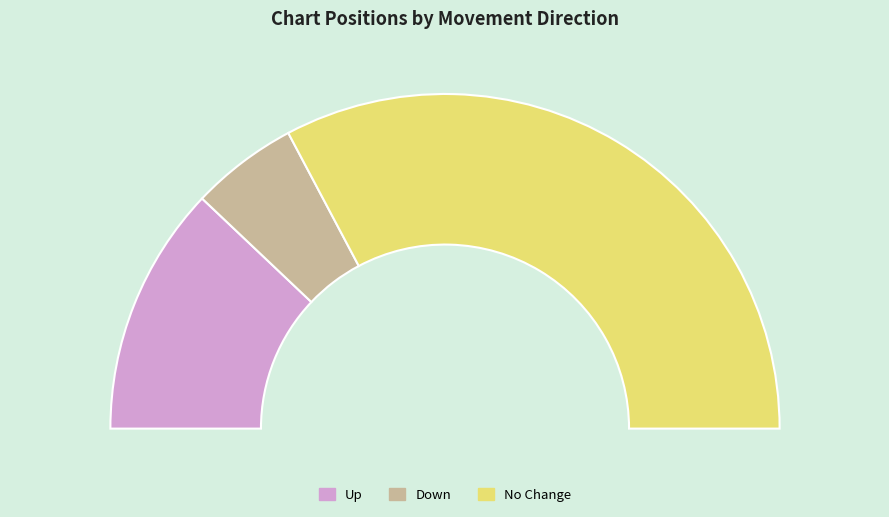

How many slices are in this pie chart?

3